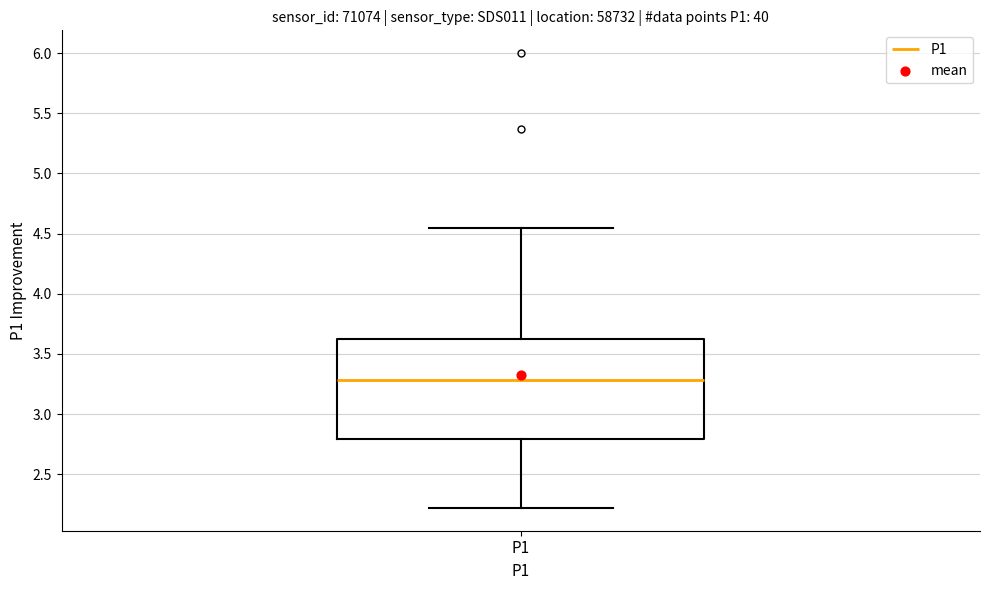

Transcribe this box plot: give where the median line is, the range the box spans, and where the two whiskers end, as read against the y-axis. The values are not printed on the chart, so give them approximately, as read against the axis.

median 3.30, box 2.80 to 3.65, whiskers 2.20 to 4.55